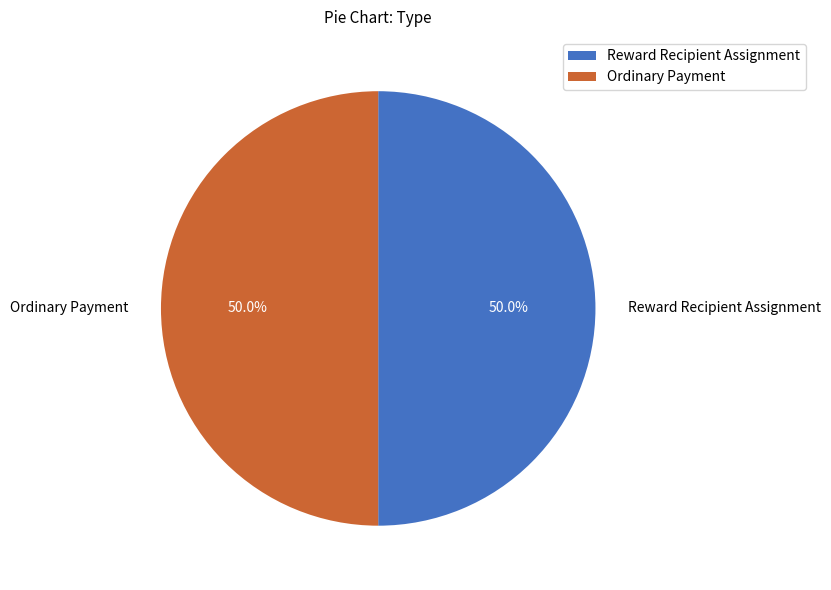

Approximately how many times larger is the value at Ordinary Payment compared to Reward Recipient Assignment?

1.0